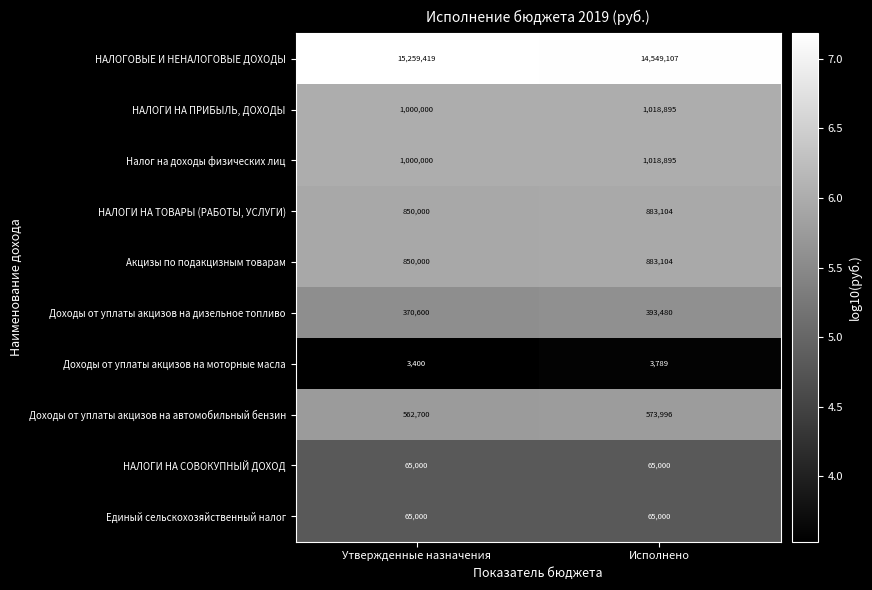

How many distinct data groups are displayed?

10